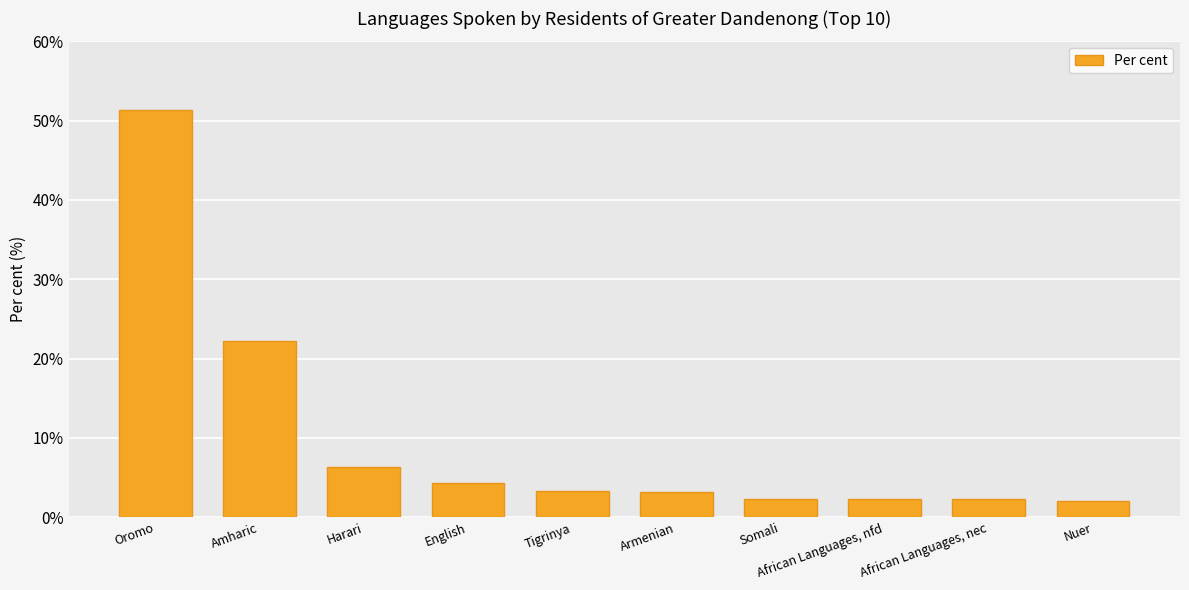

At which category does the chart reach its peak across all series?

Oromo